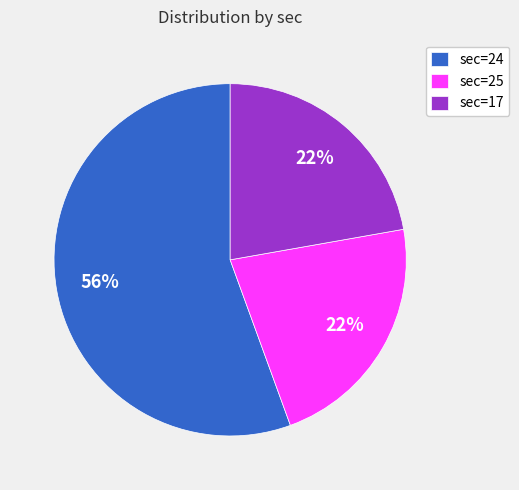

How many segments does this pie chart have?

3